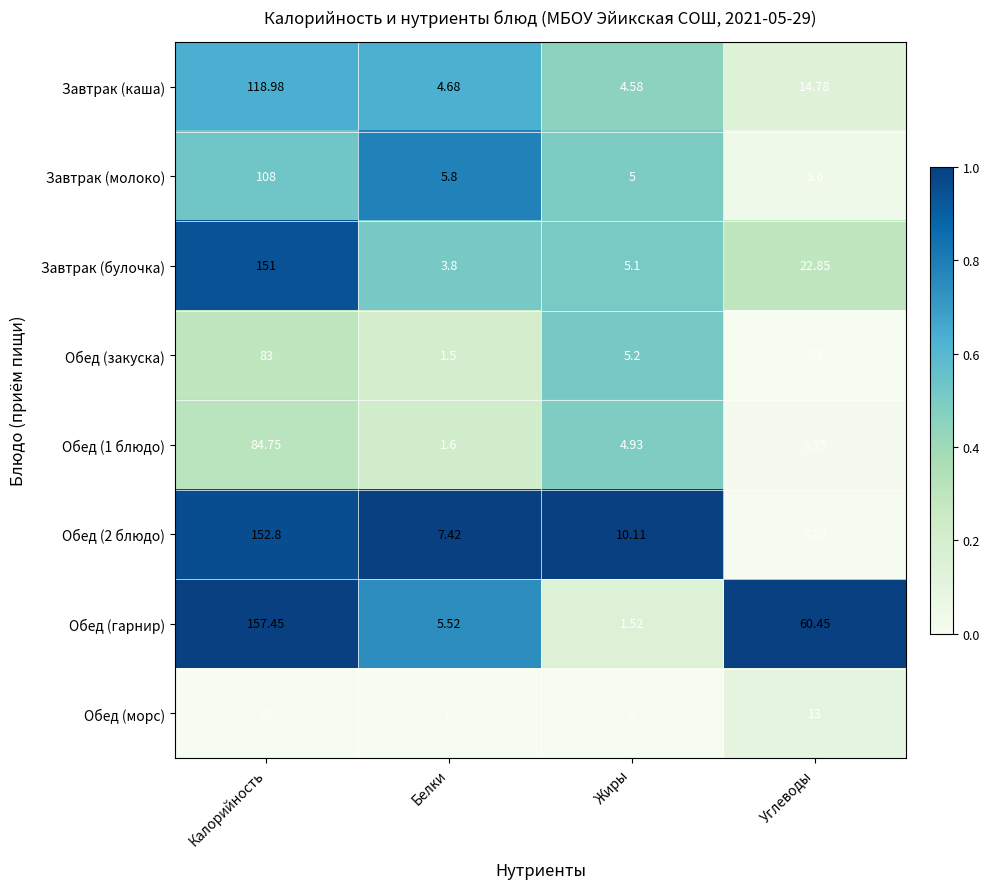

Which series has the widest spread of values?

Обед (гарнир)